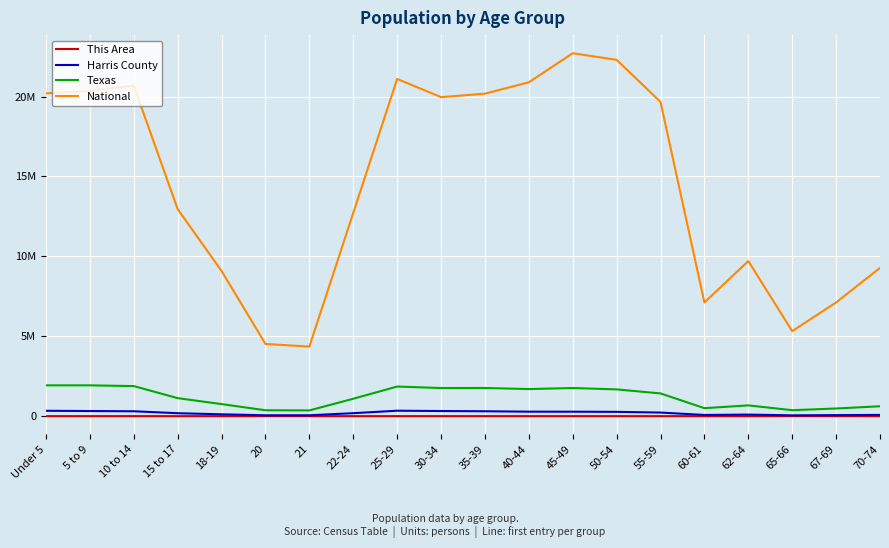

What position from the left is 50-54?

14